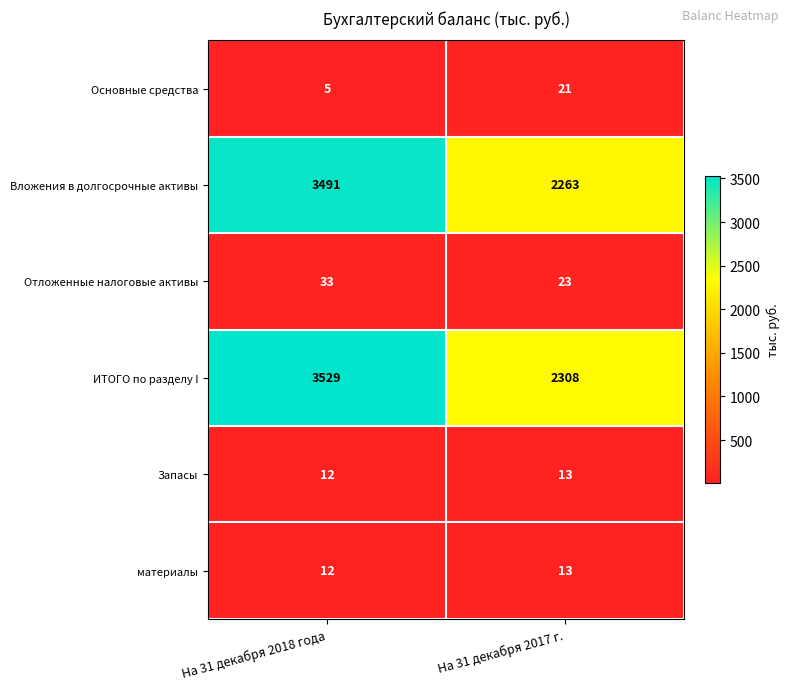

The Запасы series shows 19 at На 31 декабря 2017 г.. True or false?

False